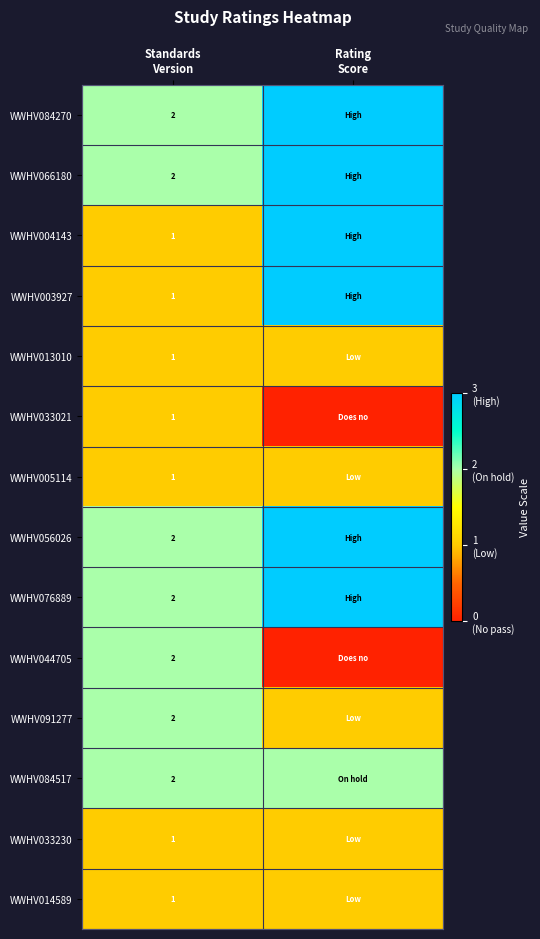

Which series has the widest spread of values?

WWHV004143